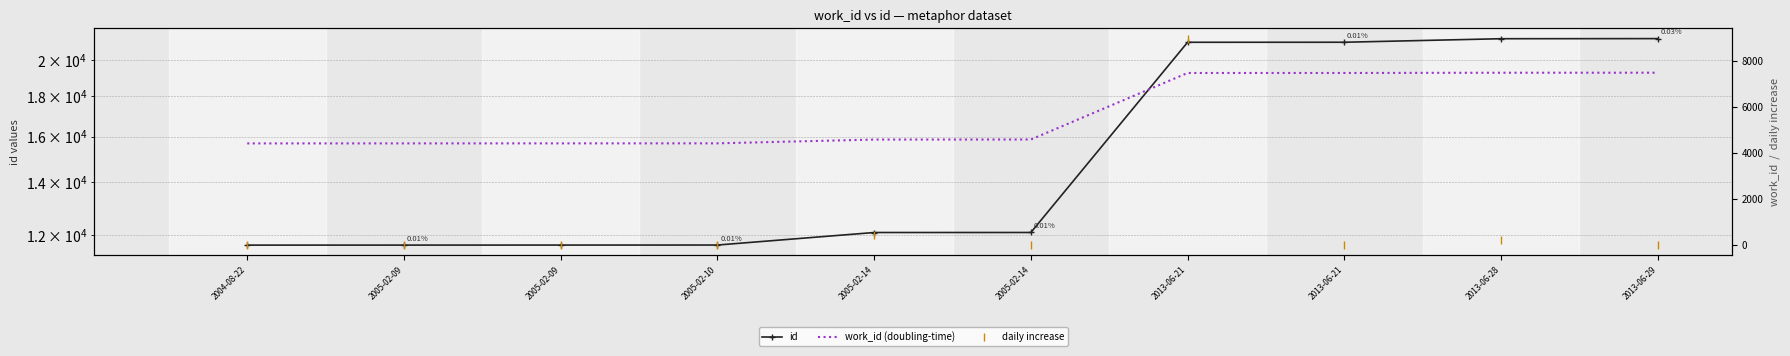

True or false: daily increase and id intersect in this chart.

False